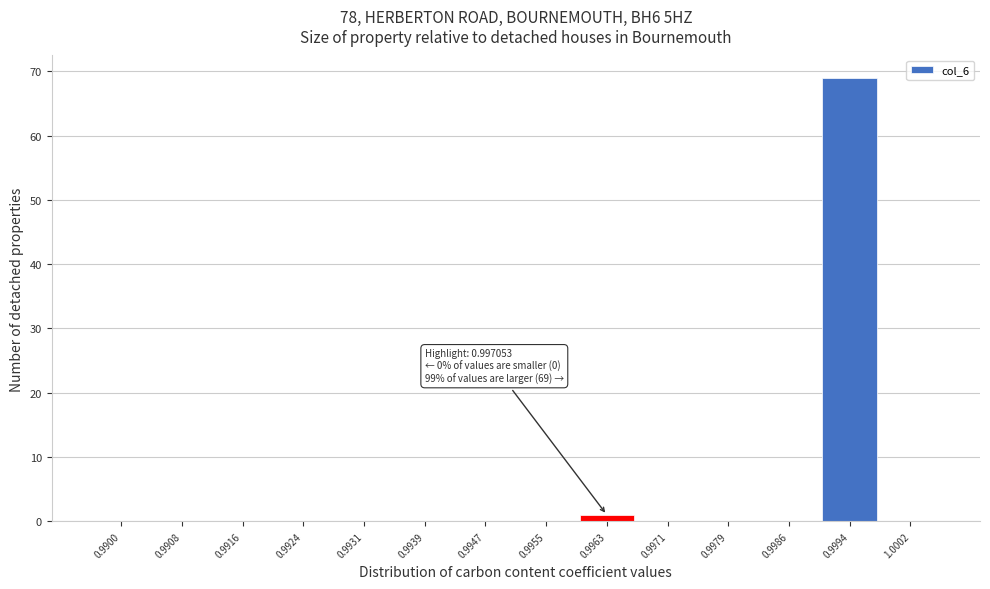

Reading right to left, extract all data points from this chart.

1.0002=0	0.9994=69	0.9986=0	0.9979=0	0.9971=0	0.9963=1	0.9955=0	0.9947=0	0.9939=0	0.9931=0	0.9924=0	0.9916=0	0.9908=0	0.9900=0